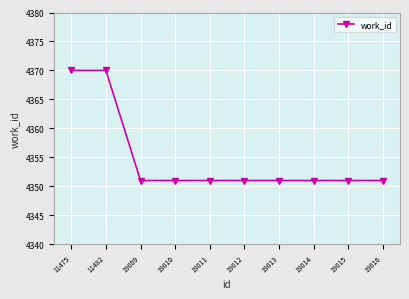

What is the minimum value shown in the chart?

4351